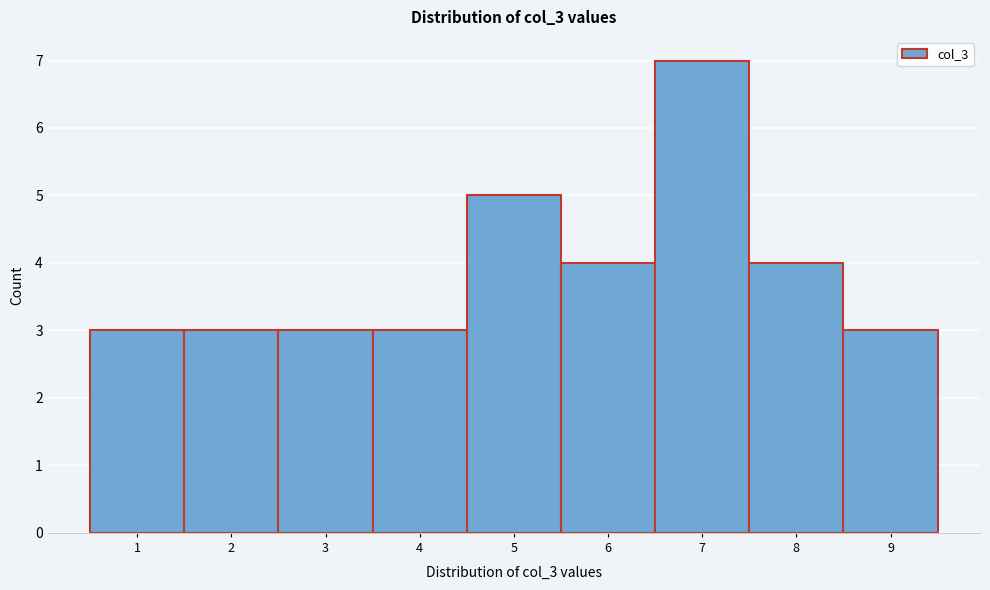

Reading left to right, transcribe this chart: for each bar, give the range it covers on the x-axis and its height. The values are not printed on the chart, so give them approximately, as read against the axis.

0.5 to 1.5: 3
1.5 to 2.5: 3
2.5 to 3.5: 3
3.5 to 4.5: 3
4.5 to 5.5: 5
5.5 to 6.5: 4
6.5 to 7.5: 7
7.5 to 8.5: 4
8.5 to 9.5: 3